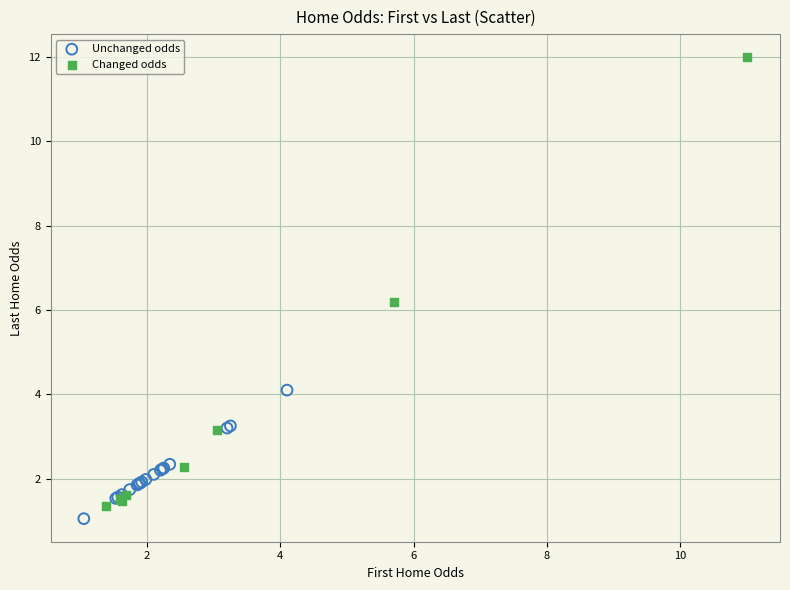

Which series has the widest spread of Y values?

Changed odds